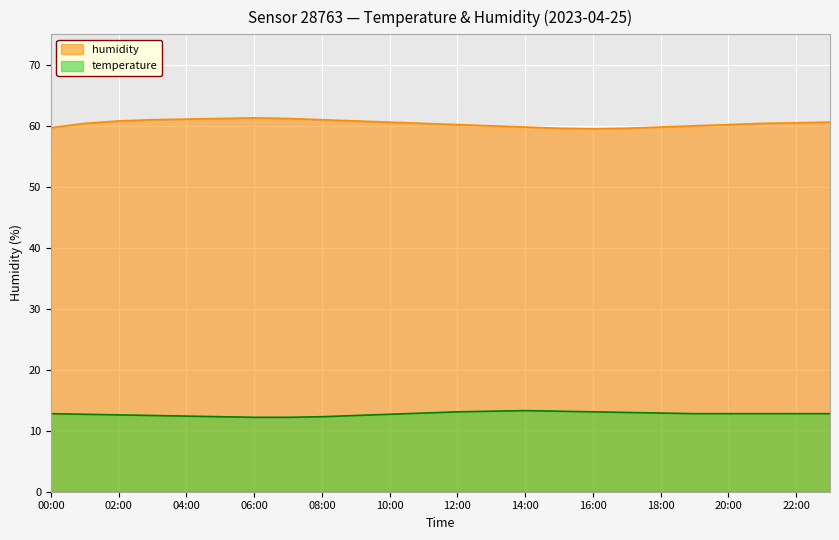

Count the number of data series in this chart.

2